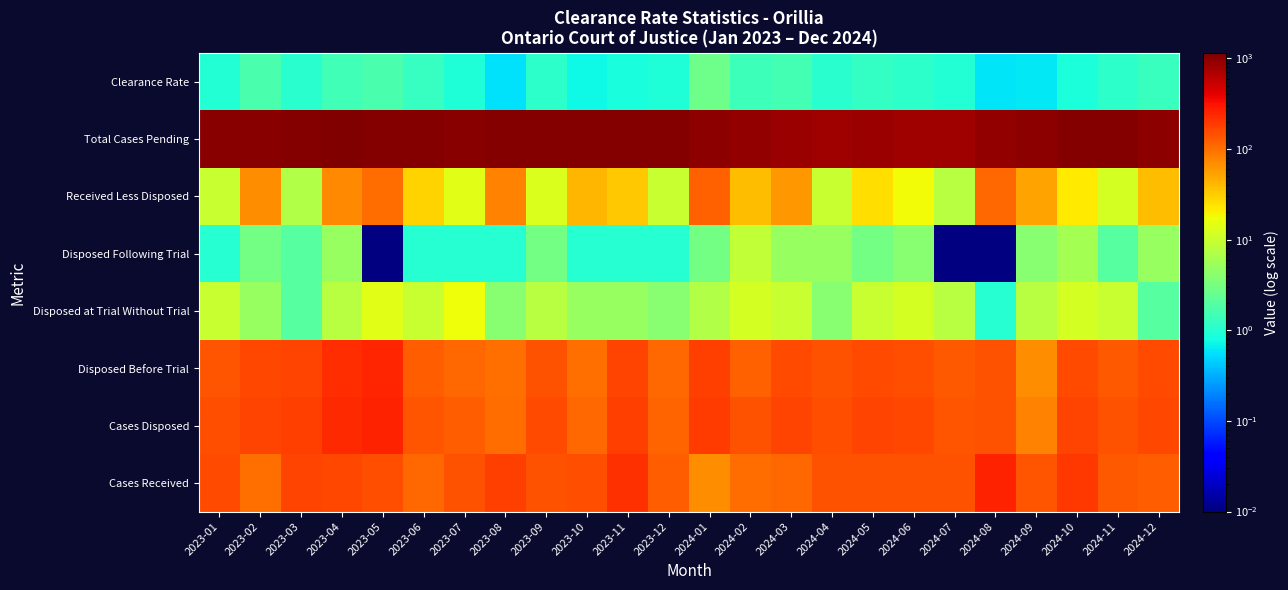

Rank the series by their maximum value, from highest to lowest.

Total Cases Pending, Cases Disposed, Cases Received, Disposed Before Trial, Received Less Disposed, Disposed at Trial Without Trial, Disposed Following Trial, Clearance Rate